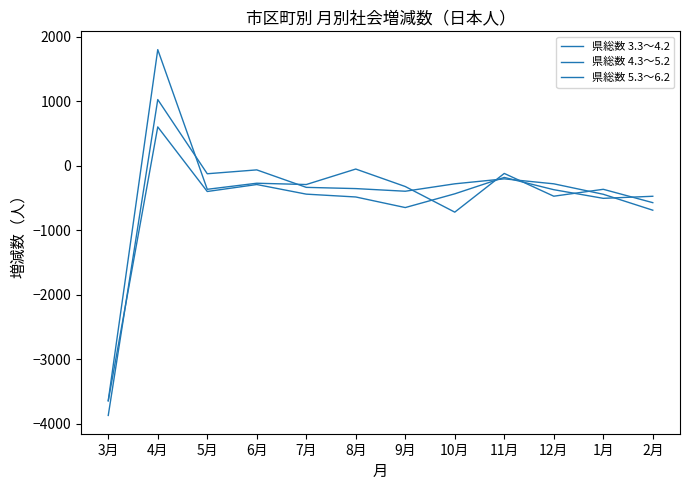

Reading left to right, extract all data points from this chart.

県総数 3.3～4.2: -3642	1797	-368	-274	-294	-54	-325	-722	-122	-475	-368	-575
県総数 4.3～5.2: -3873	1023	-127	-67	-338	-357	-398	-283	-206	-283	-445	-692
県総数 5.3～6.2: -3648	599	-402	-294	-443	-487	-651	-438	-184	-374	-508	-476